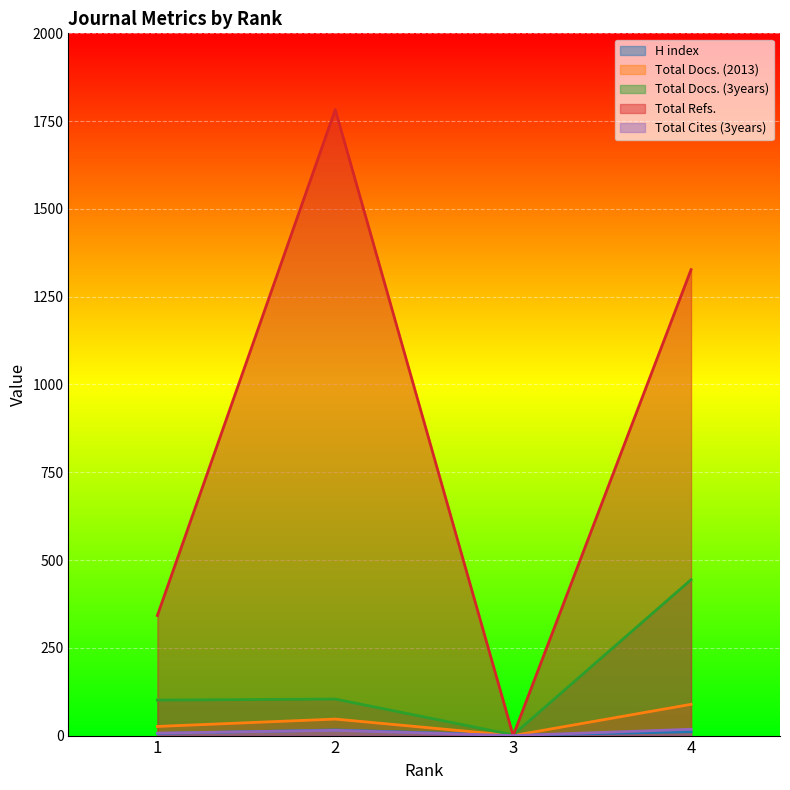

Reading left to right, extract all data points from this chart.

H index: 1=6	2=16	3=1	4=11
Total Docs. (2013): 1=26	2=47	3=0	4=89
Total Docs. (3years): 1=101	2=104	3=2	4=444
Total Refs.: 1=342	2=1783	3=0	4=1327
Total Cites (3years): 1=7	2=15	3=0	4=18